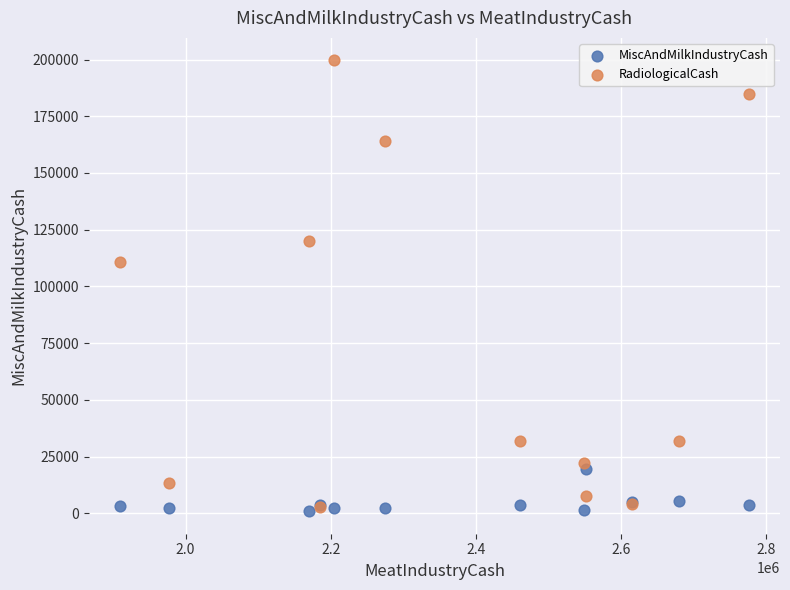

Which series contains the highest Y value?

RadiologicalCash